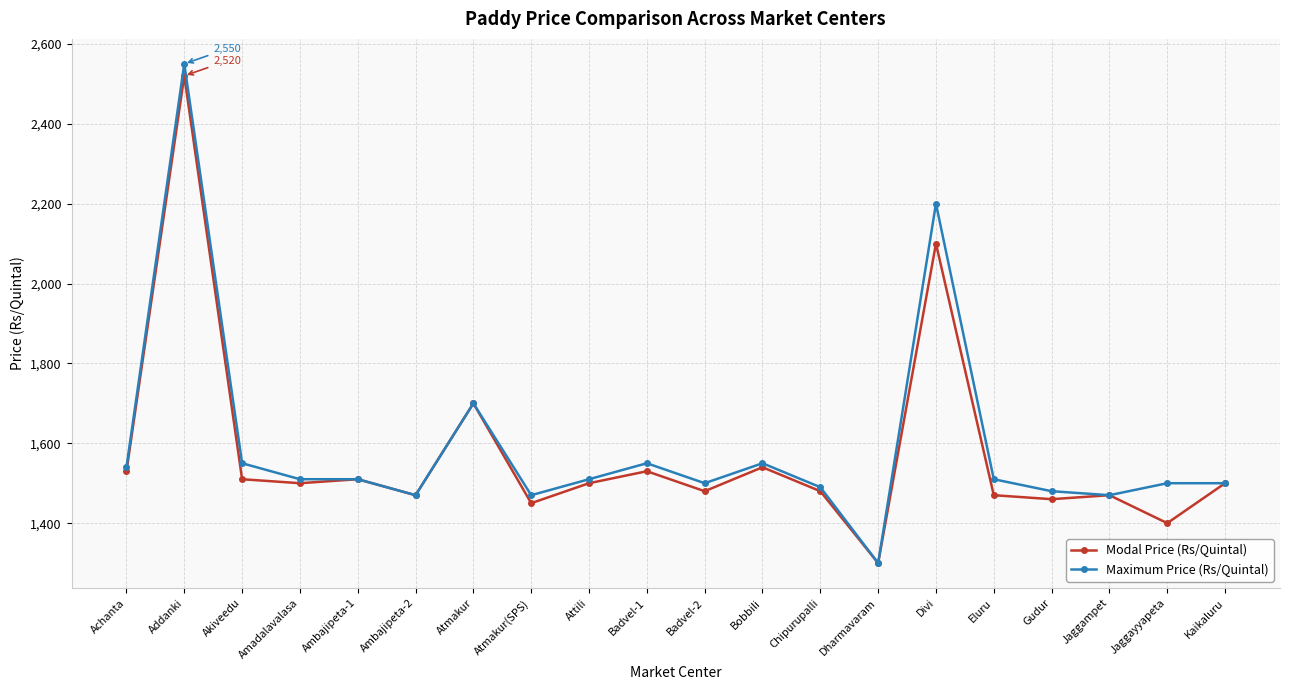

Rank the series by their maximum value, from highest to lowest.

Maximum Price (Rs/Quintal), Modal Price (Rs/Quintal)